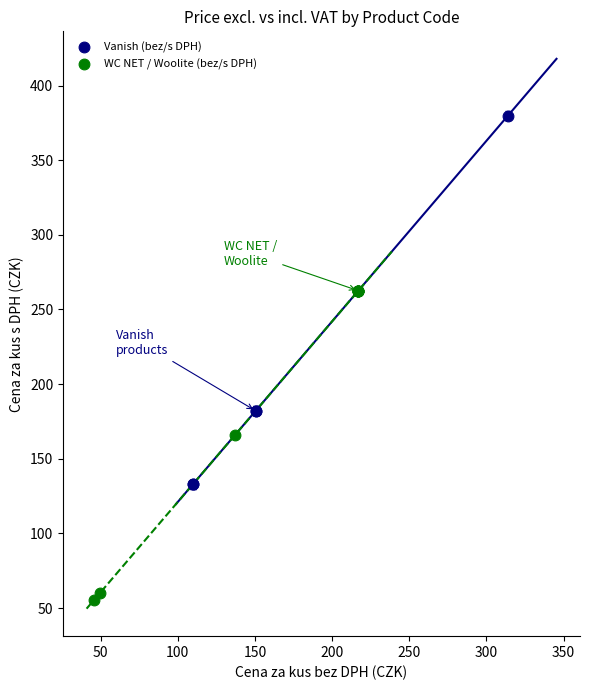

Which series has the widest spread of Y values?

Vanish (bez/s DPH)